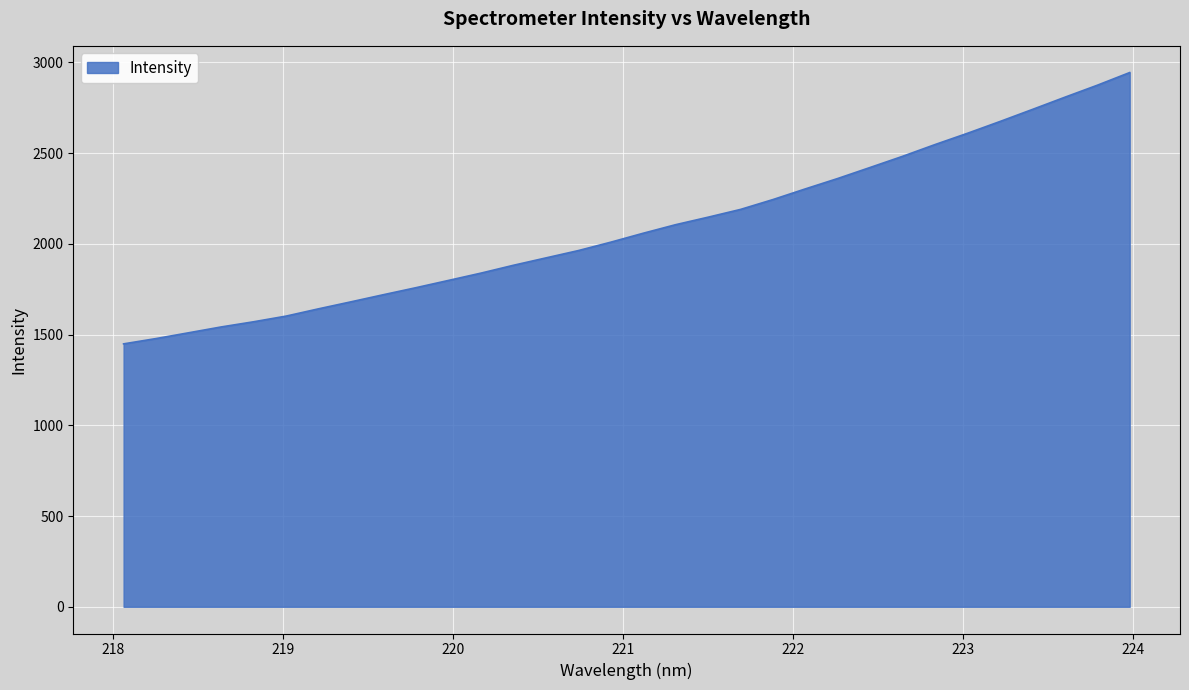

What is the average value?

2089.4